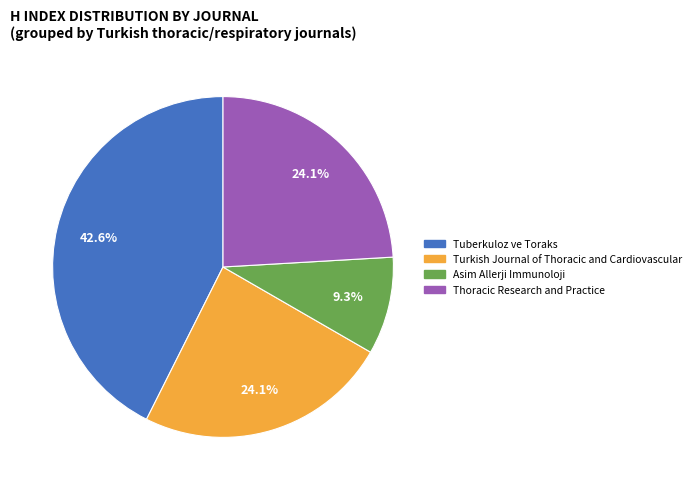

Does any single category account for the majority?

No